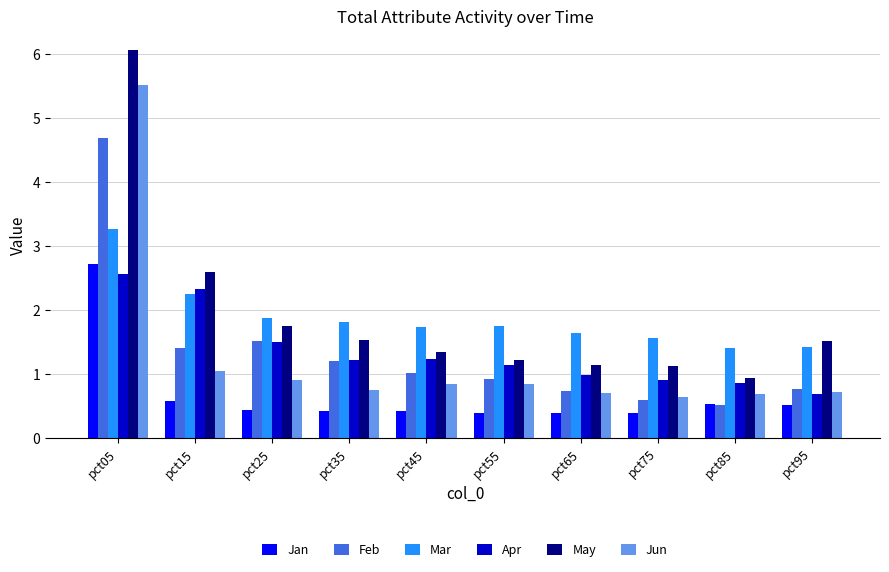

At pct55, list the series in order from largest to smallest.

Mar, May, Apr, Feb, Jun, Jan